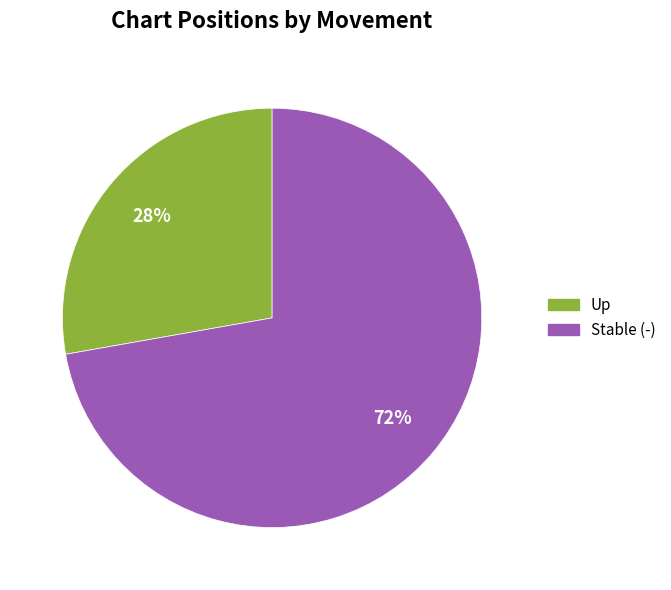

Between Up and Stable (-), which is larger?

Stable (-)